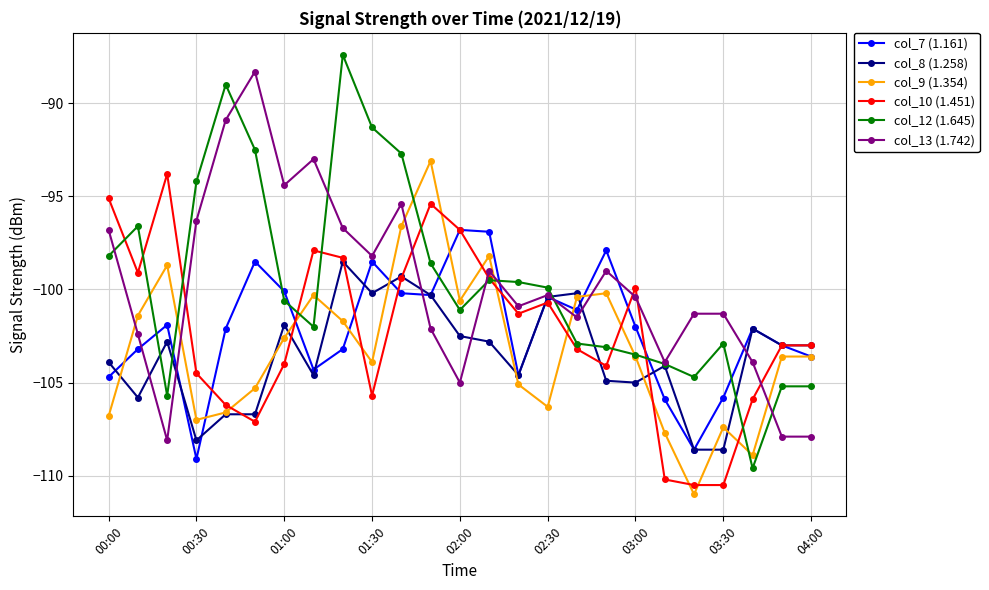

What is the minimum value for col_8 (1.258)?

-108.6